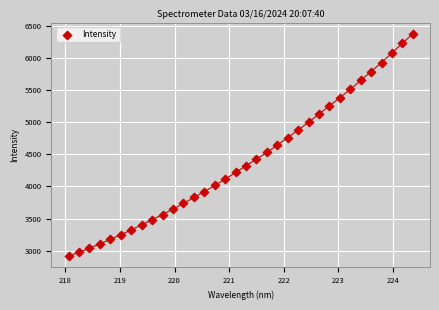

What is the range of X values (max minus min)?

6.3